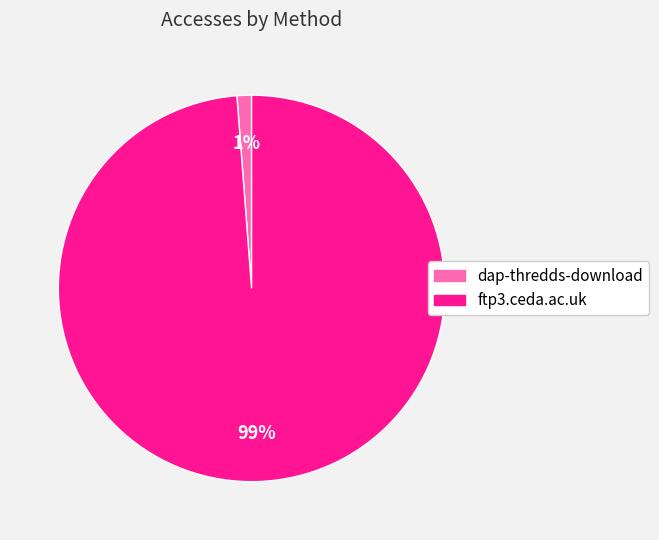

Do dap-thredds-download and ftp3.ceda.ac.uk together represent more than half of the pie?

Yes